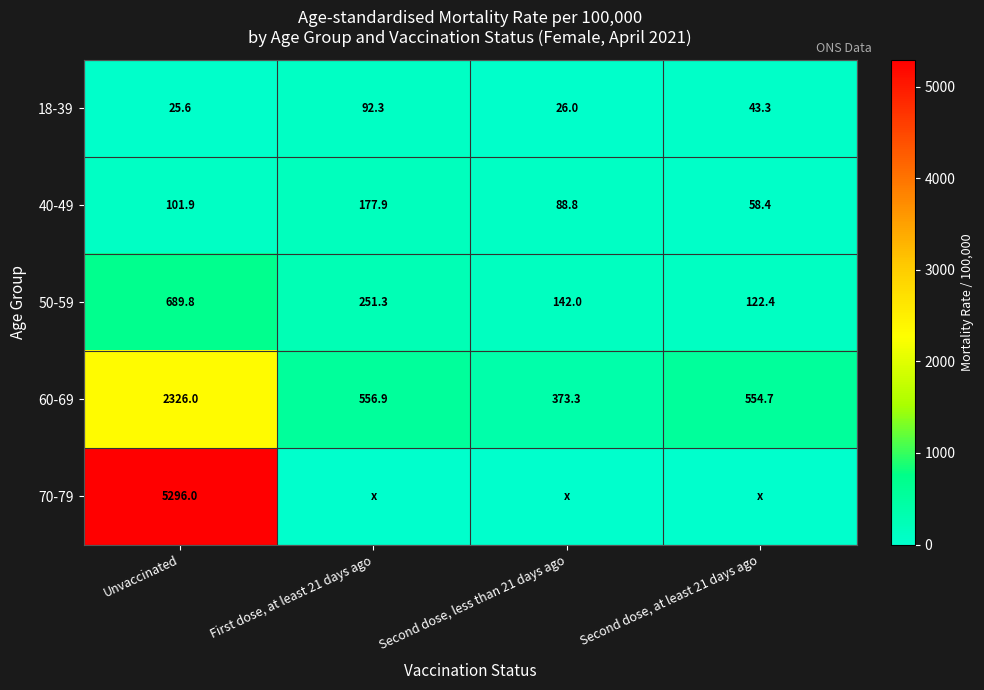

Is it true that 60-69 equals 226.1 at First dose, at least 21 days ago?

False